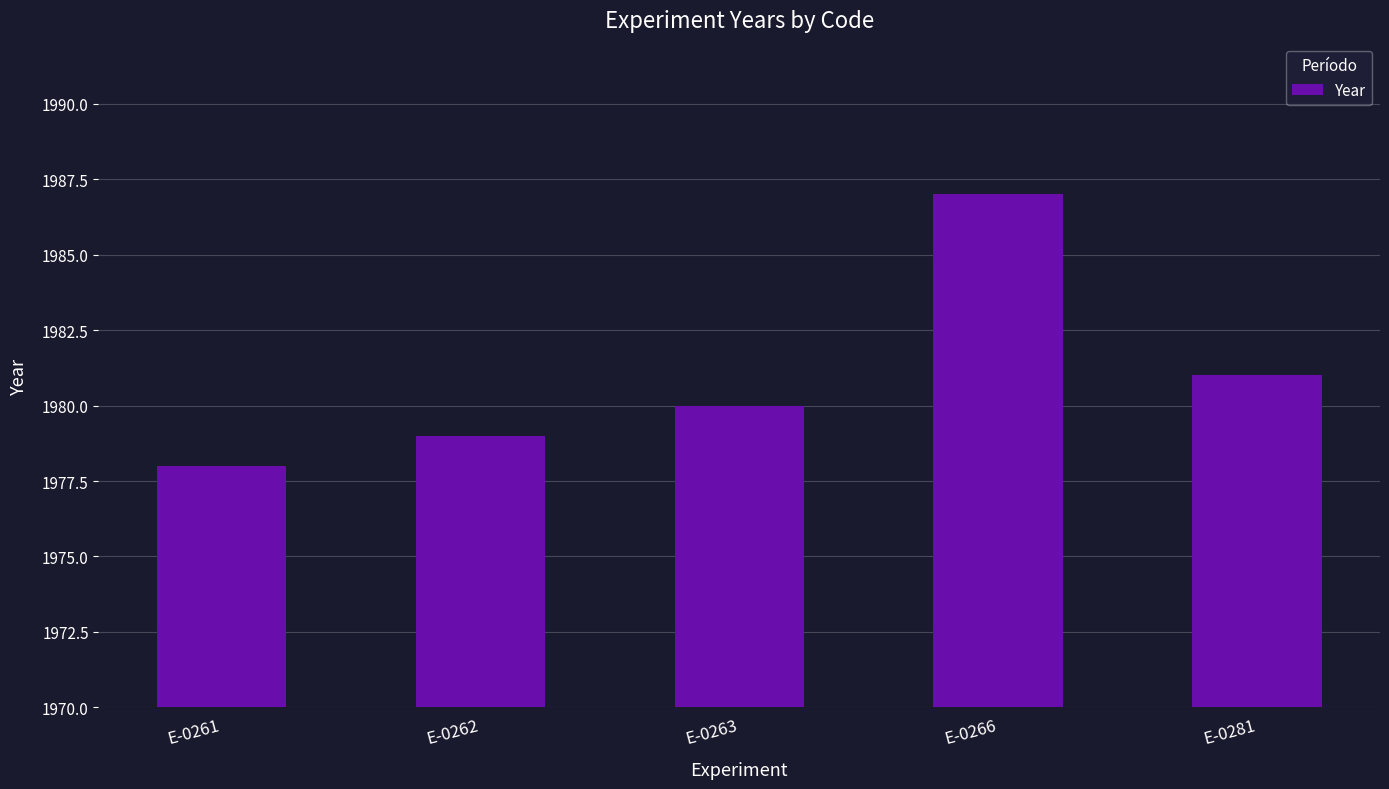

What is the ratio of the value at E-0263 to the value at E-0281?

1.0